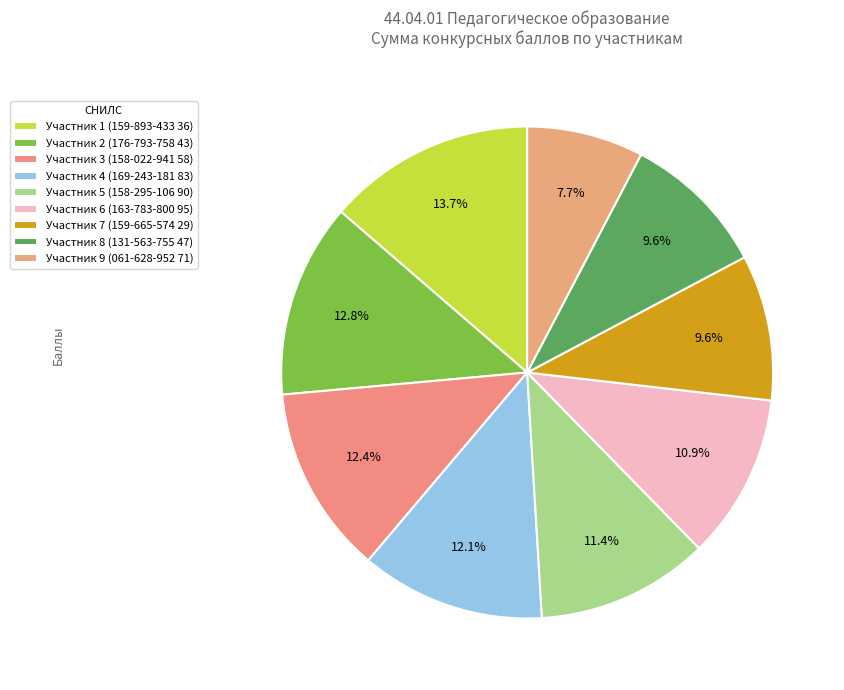

Is there any slice that represents more than half of the pie?

No